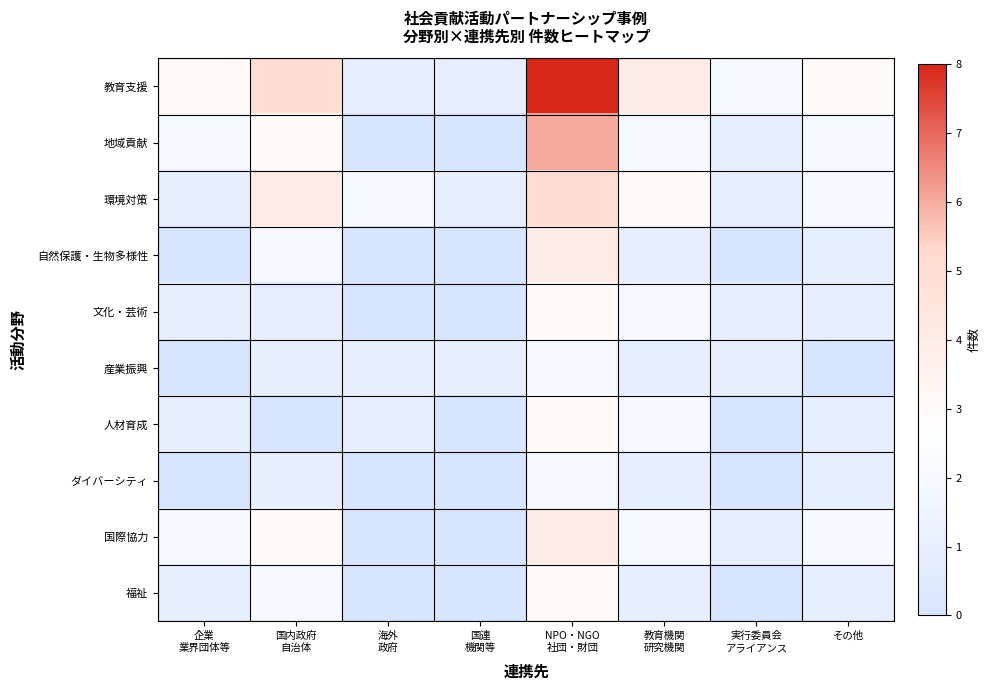

Reading left to right, list all the values displayed in this chart.

教育支援: 企業
業界団体等=3	国内政府
自治体=5	海外
政府=1	国連
機関等=1	NPO・NGO
社団・財団=8	教育機関
研究機関=4	実行委員会
アライアンス=2	その他=3
地域貢献: 企業
業界団体等=2	国内政府
自治体=3	海外
政府=0	国連
機関等=0	NPO・NGO
社団・財団=6	教育機関
研究機関=2	実行委員会
アライアンス=1	その他=2
環境対策: 企業
業界団体等=1	国内政府
自治体=4	海外
政府=2	国連
機関等=1	NPO・NGO
社団・財団=5	教育機関
研究機関=3	実行委員会
アライアンス=1	その他=2
自然保護・生物多様性: 企業
業界団体等=0	国内政府
自治体=2	海外
政府=0	国連
機関等=0	NPO・NGO
社団・財団=4	教育機関
研究機関=1	実行委員会
アライアンス=0	その他=1
文化・芸術: 企業
業界団体等=1	国内政府
自治体=1	海外
政府=0	国連
機関等=0	NPO・NGO
社団・財団=3	教育機関
研究機関=2	実行委員会
アライアンス=1	その他=1
産業振興: 企業
業界団体等=0	国内政府
自治体=1	海外
政府=1	国連
機関等=1	NPO・NGO
社団・財団=2	教育機関
研究機関=1	実行委員会
アライアンス=1	その他=0
人材育成: 企業
業界団体等=1	国内政府
自治体=0	海外
政府=1	国連
機関等=0	NPO・NGO
社団・財団=3	教育機関
研究機関=2	実行委員会
アライアンス=0	その他=1
ダイバーシティ: 企業
業界団体等=0	国内政府
自治体=1	海外
政府=0	国連
機関等=0	NPO・NGO
社団・財団=2	教育機関
研究機関=1	実行委員会
アライアンス=0	その他=1
国際協力: 企業
業界団体等=2	国内政府
自治体=3	海外
政府=0	国連
機関等=0	NPO・NGO
社団・財団=4	教育機関
研究機関=2	実行委員会
アライアンス=1	その他=2
福祉: 企業
業界団体等=1	国内政府
自治体=2	海外
政府=0	国連
機関等=0	NPO・NGO
社団・財団=3	教育機関
研究機関=1	実行委員会
アライアンス=0	その他=1